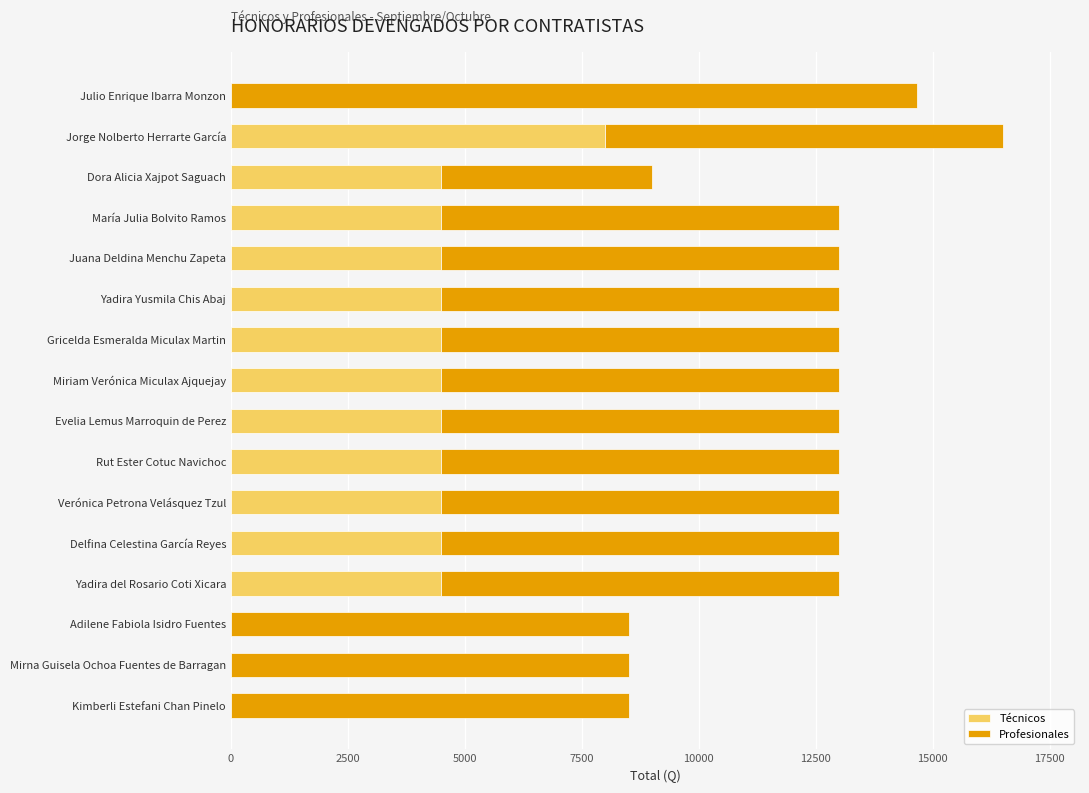

What is the total value across all series at Rut Ester Cotuc Navichoc?

13000.0